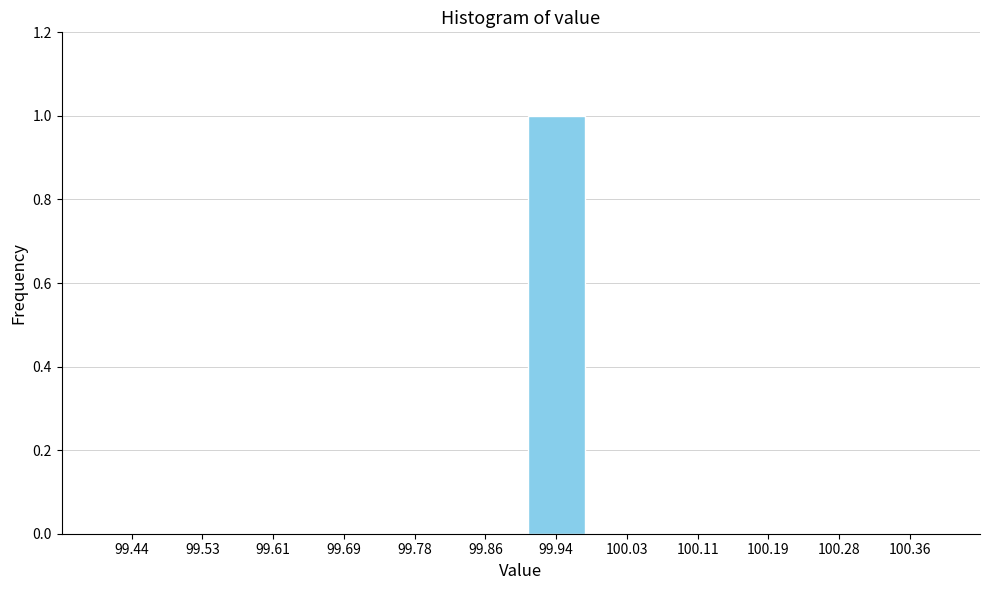

Reading left to right, transcribe all the data shown in this chart.

99.44=0	99.53=0	99.61=0	99.69=0	99.78=0	99.86=0	99.94=1	100.03=0	100.11=0	100.19=0	100.28=0	100.36=0